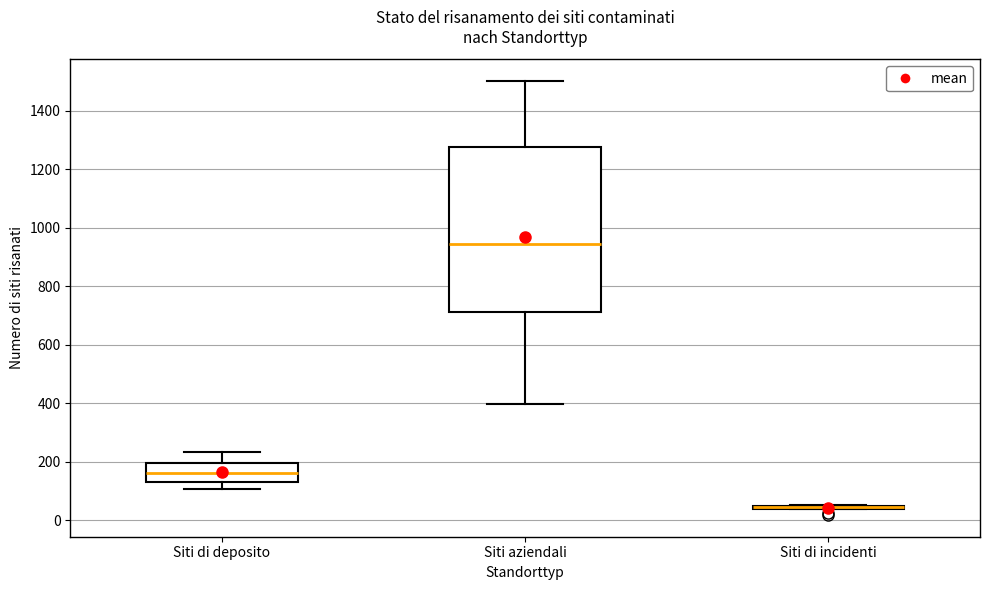

Reading left to right, read every box against the y-axis: the position of its median line, the range the box covers, and the ends of its whiskers. The values are not printed on the chart, so give them approximately, as read against the axis.

Siti di deposito: median 160, box 140 to 200, whiskers 100 to 240
Siti aziendali: median 940, box 720 to 1280, whiskers 400 to 1500
Siti di incidenti: box collapsed to a line at 40, whiskers 40 to 60